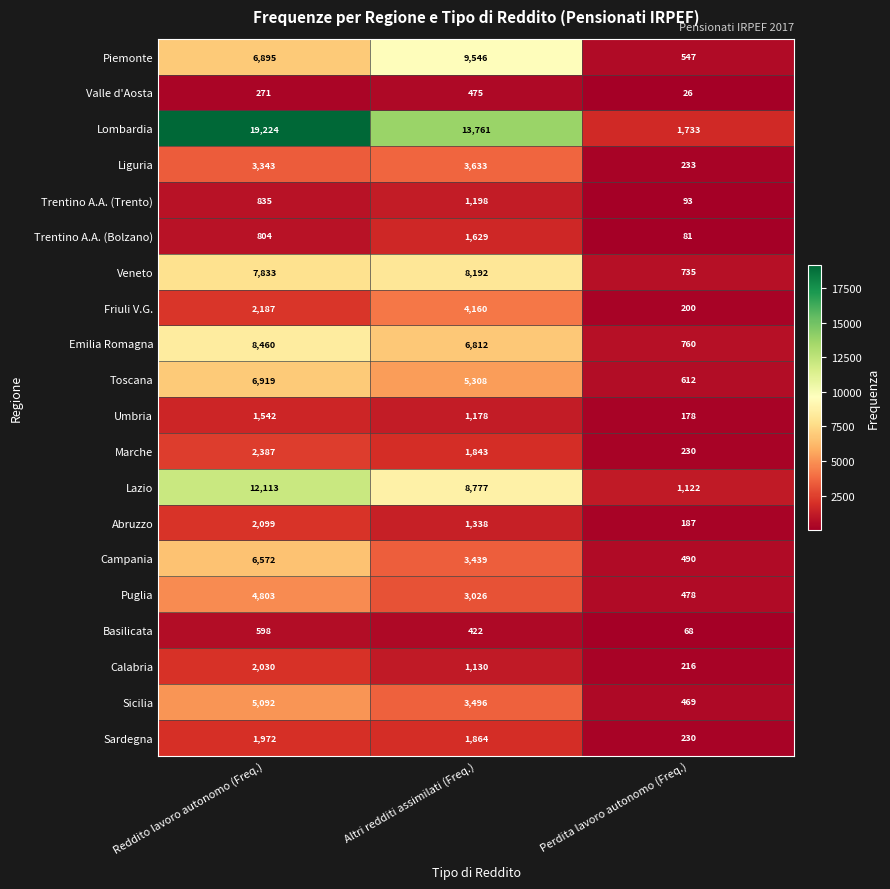

Which series has the widest spread of values?

Lombardia